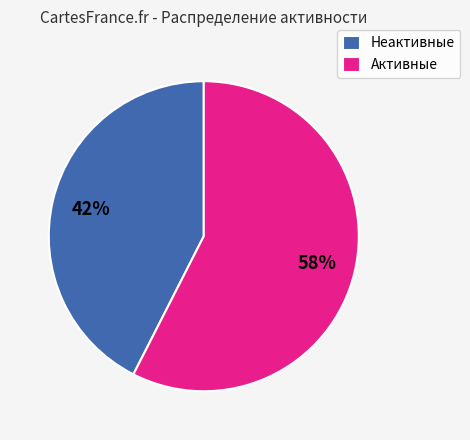

Is the sum of Активные and Неактивные greater than half?

Yes